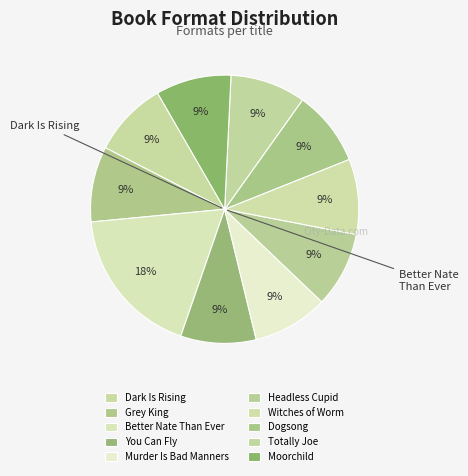

How many segments does this pie chart have?

10